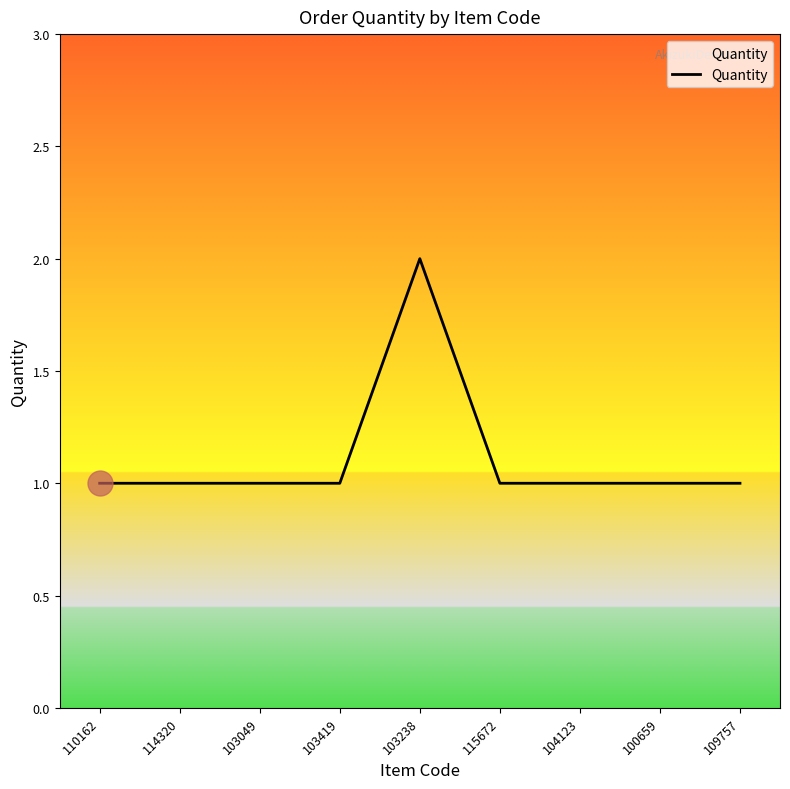

Is this an area chart (filled region under the line)?

No